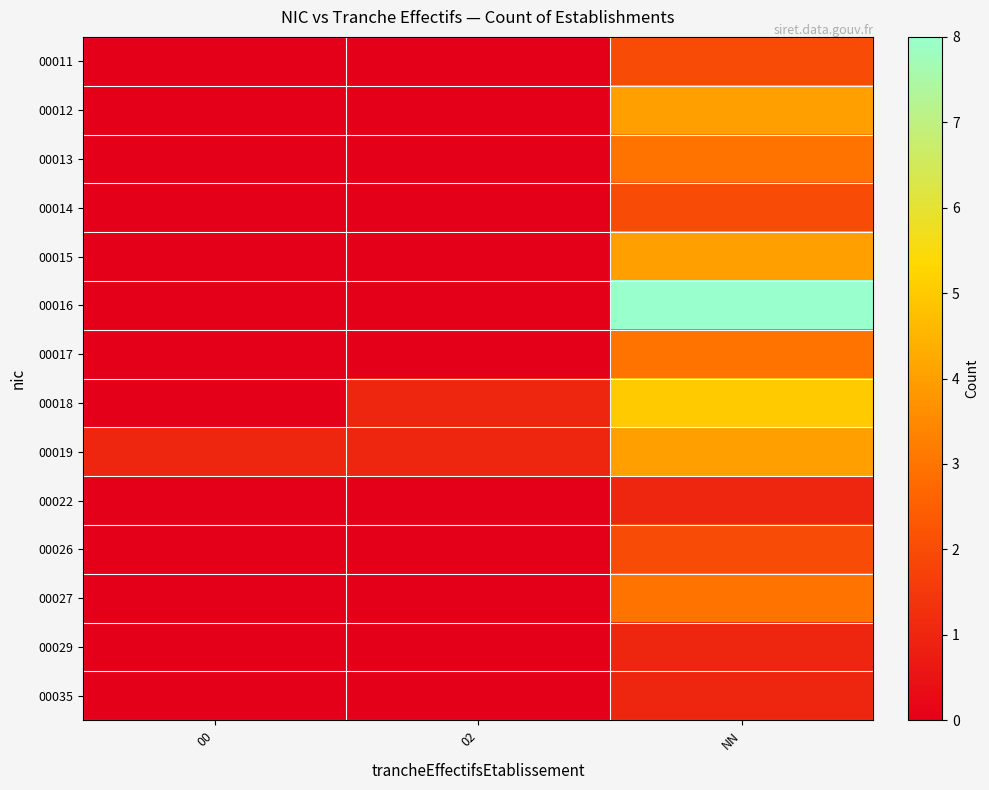

What is the difference between the highest and lowest values at 00?

1